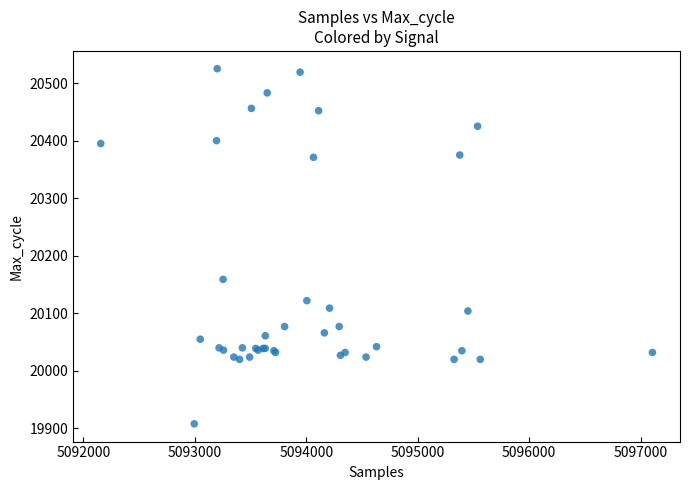

What Y value in the scatter plot is closest to 20216?

20159